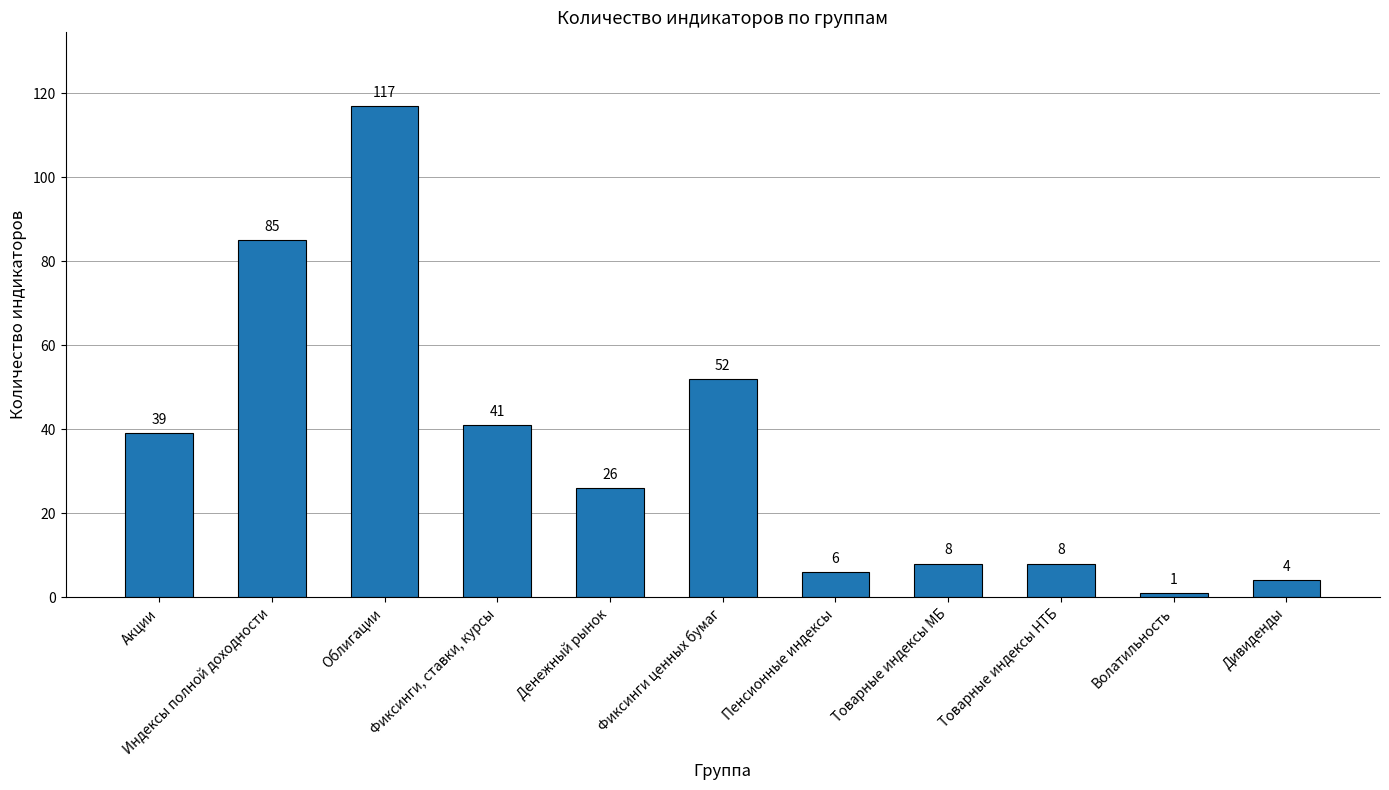

Where is the data nearest to the value 59?

Фиксинги ценных бумаг